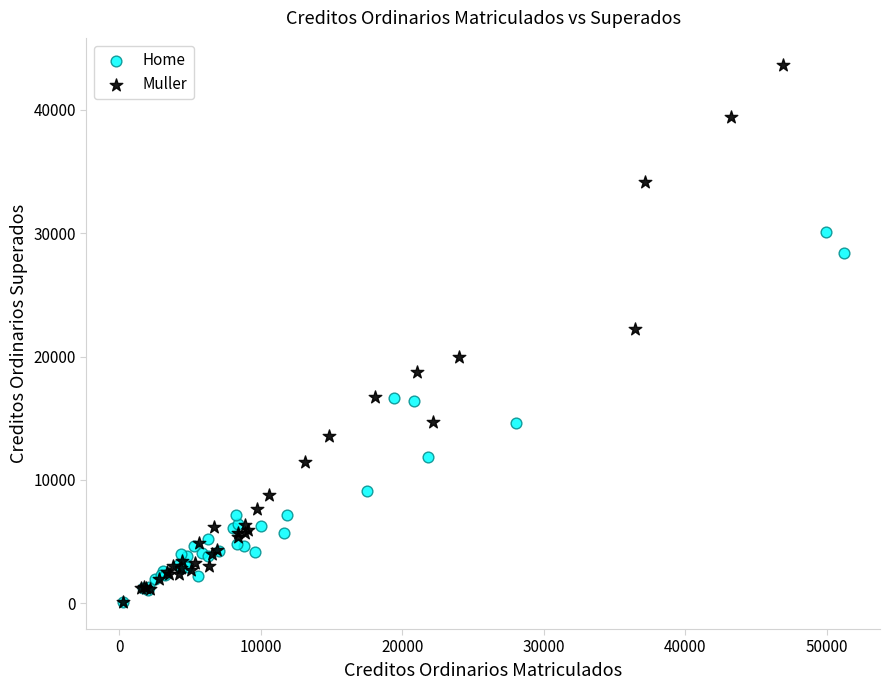

Which series has the widest spread of Y values?

Muller